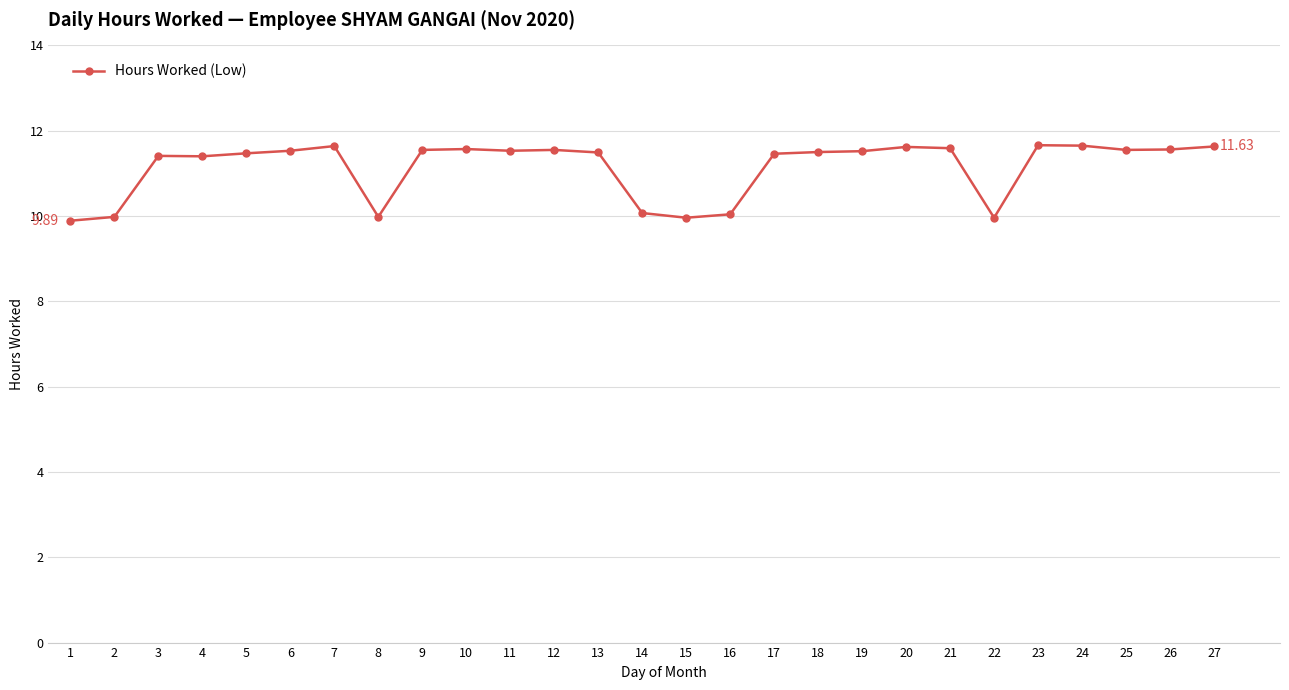

What is the difference between the maximum and minimum values?

1.8